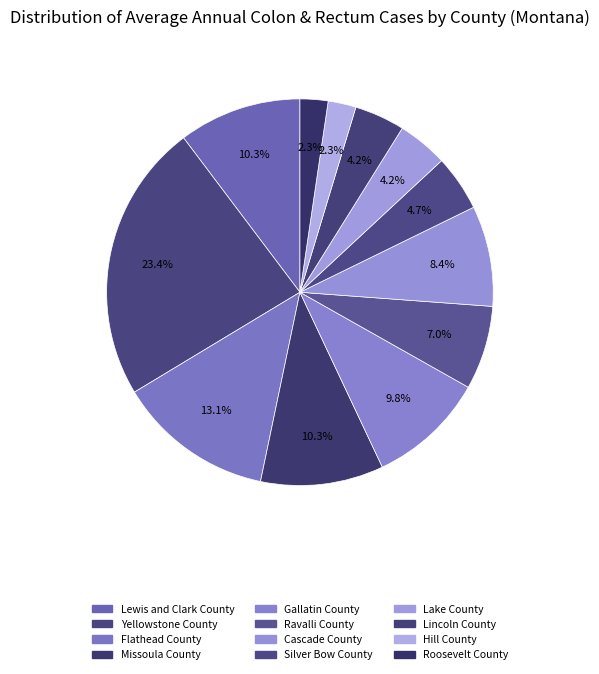

To the nearest percent, what is the combined percentage of Missoula County and Cascade County?

19%